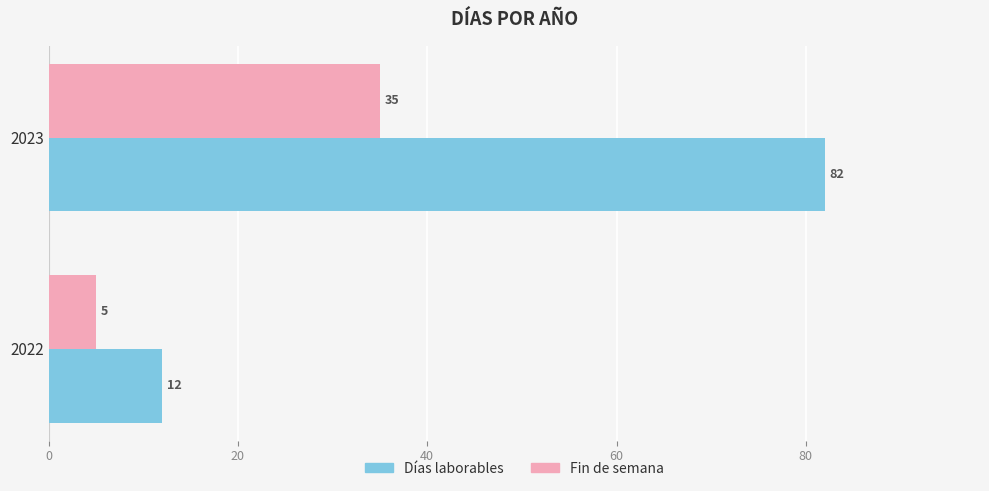

What is the difference between the maximum and minimum values in the Días laborables series?

70